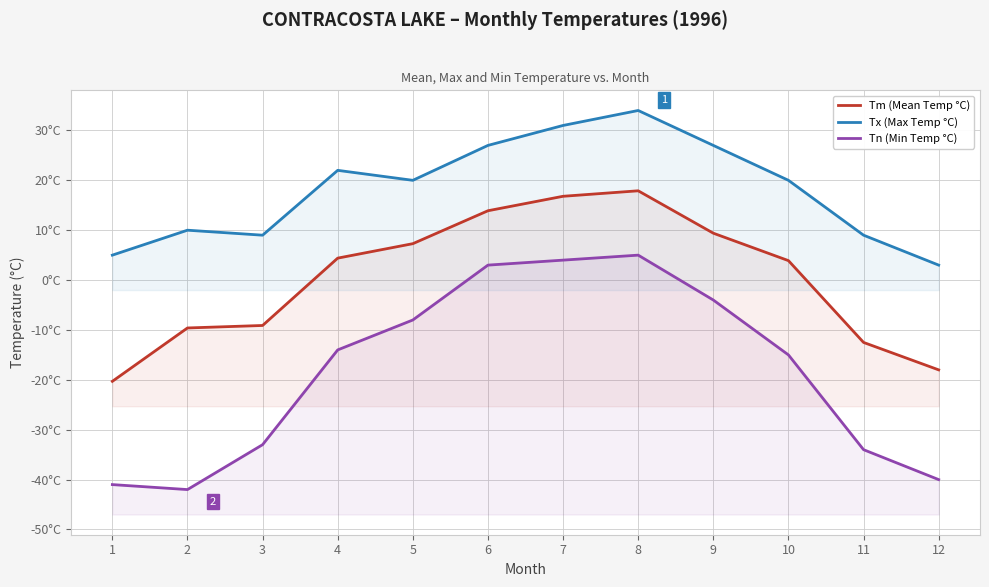

Which label corresponds to the largest value in the chart?

8